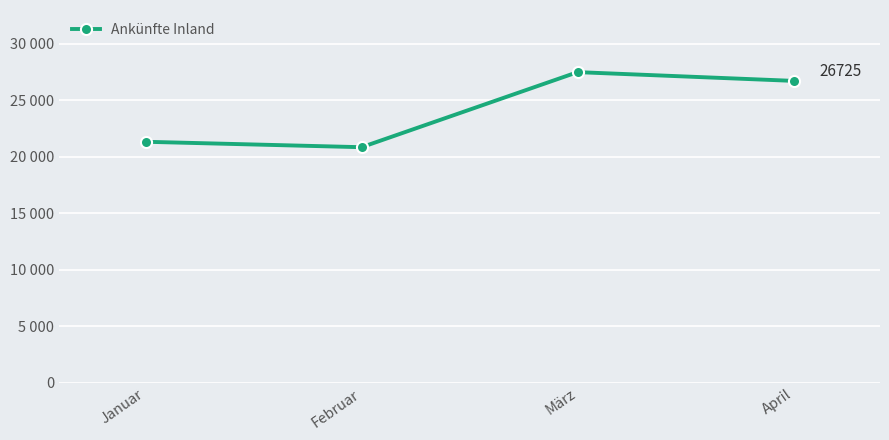

Does the chart have visible grid lines?

Yes